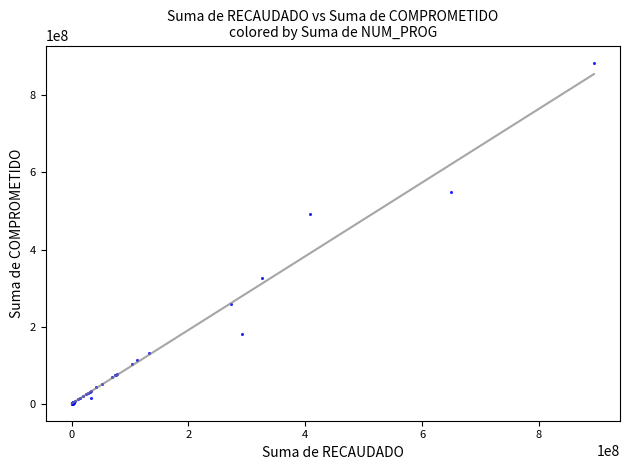

What Y value in the scatter plot is closest to 442689042?

493166308.9